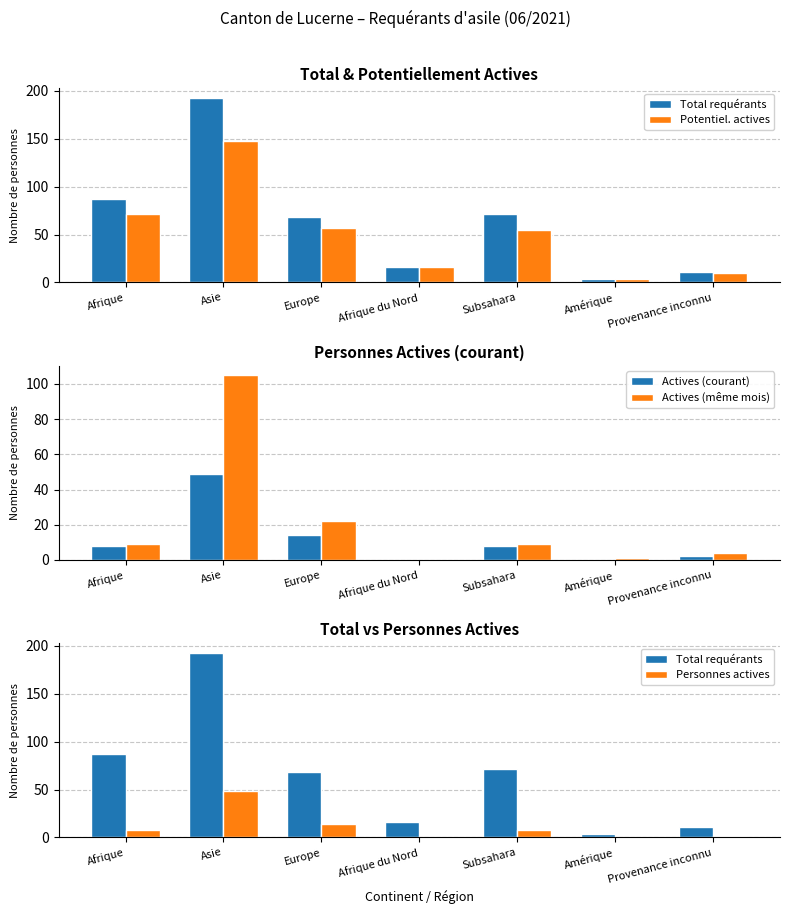

True or false: Actives (même mois) has a value of 0 at Afrique du Nord.

True